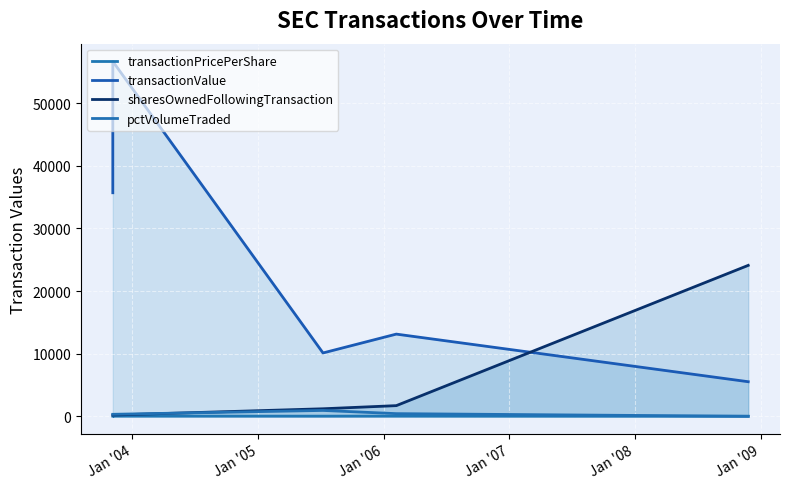

How many lines are shown in the chart?

4